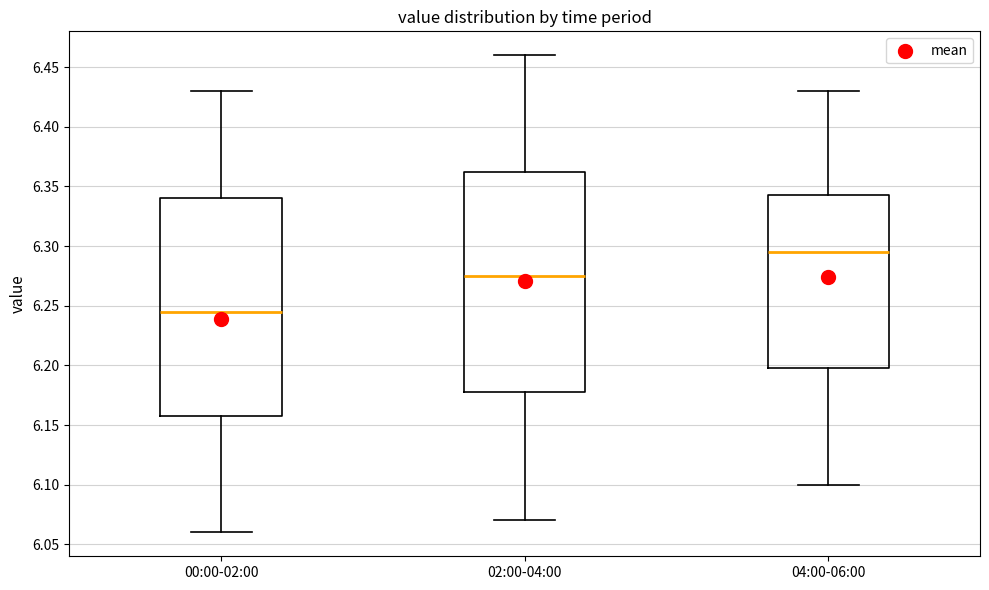

Where does the median line of the box for 02:00-04:00 sit on the y-axis? The values are not printed on the chart, so give them approximately, as read against the axis.

6.275